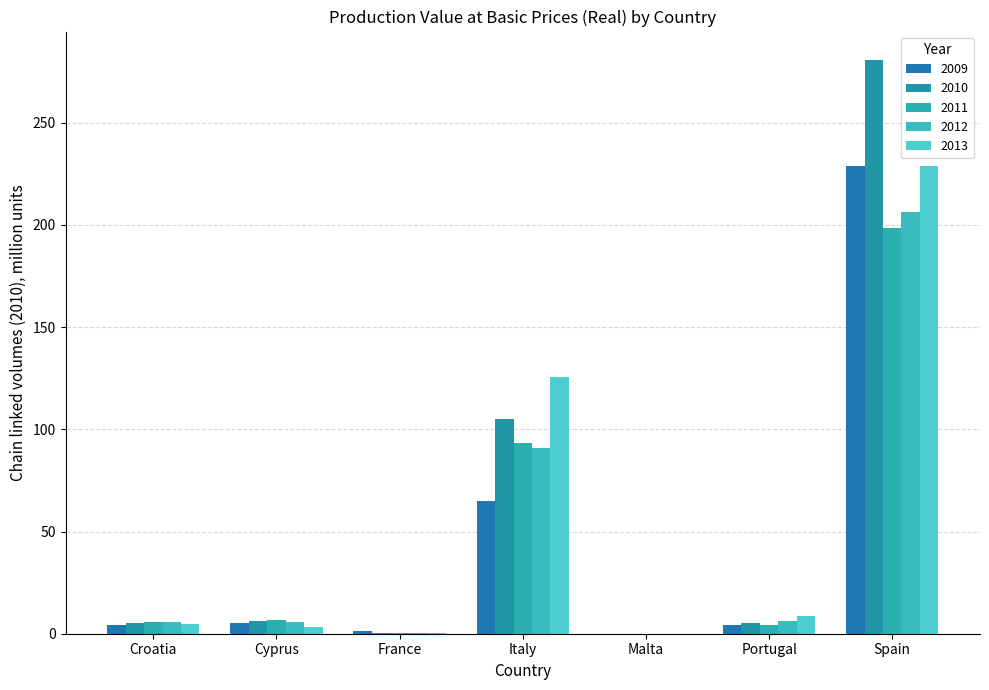

True or false: 2013 has a value of 119.4 at Spain.

False